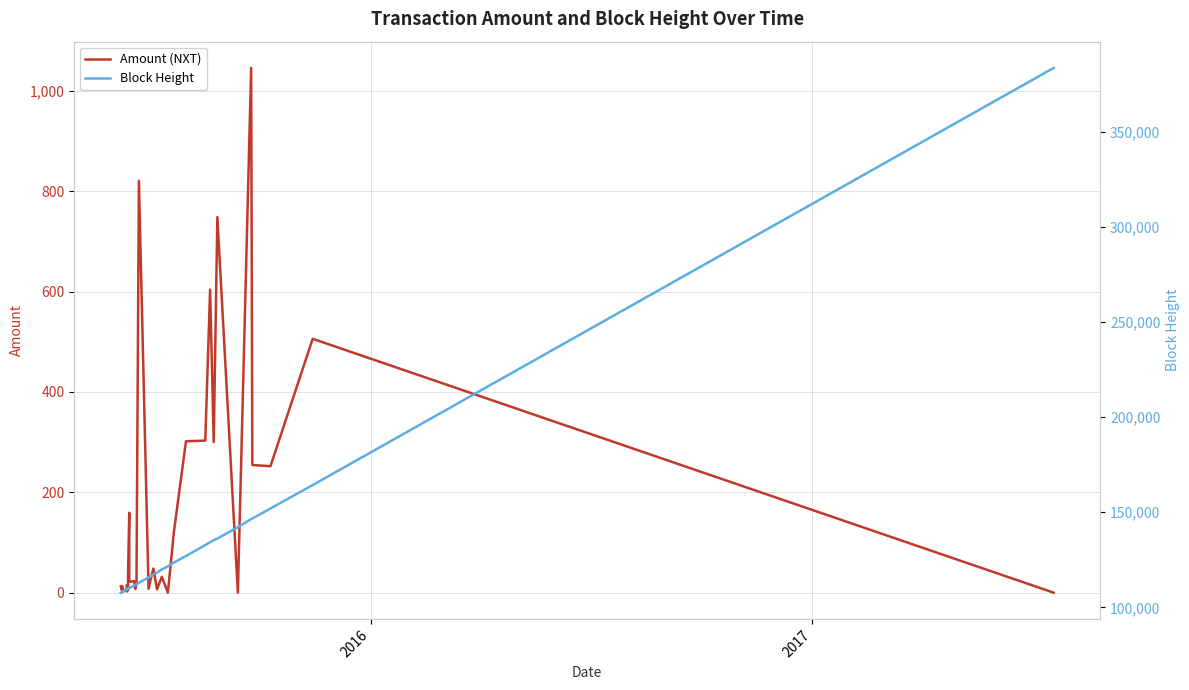

Is the value of Block Height at 22 greater than the value of Amount (NXT) at 38?

Yes